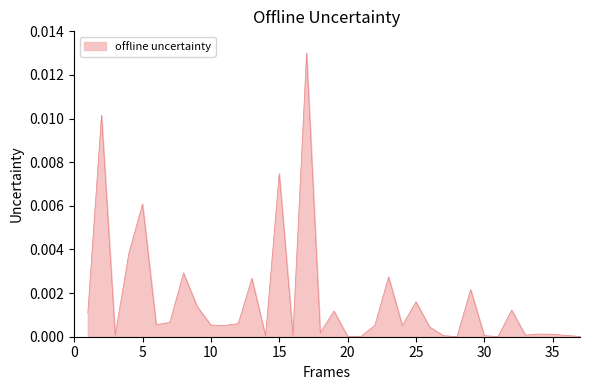

Is it true that the value at 30 is 0.0?

True